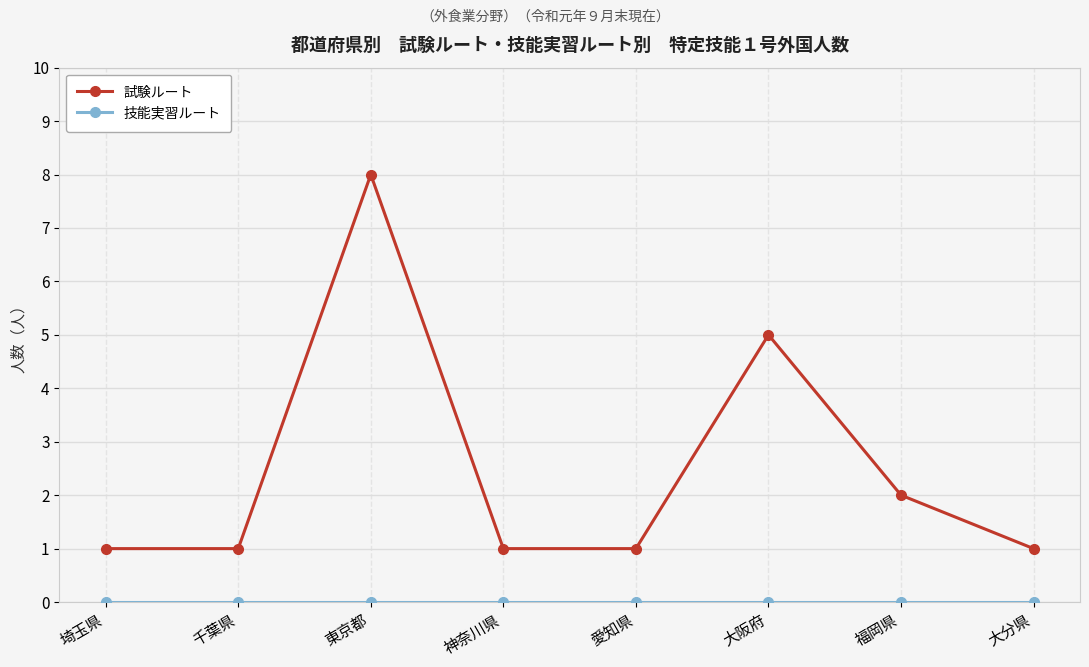

What is the difference between the highest and lowest values at 福岡県?

2